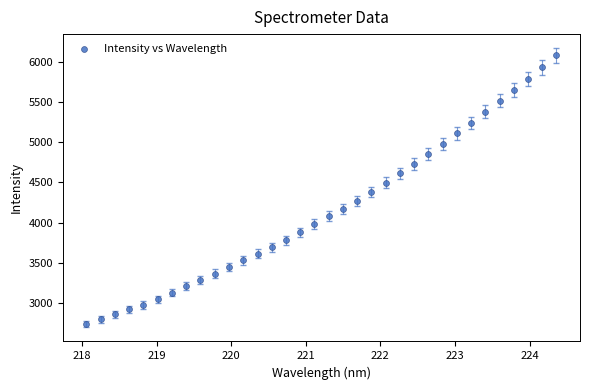

What is the range of Y values (max minus min)?

3346.0